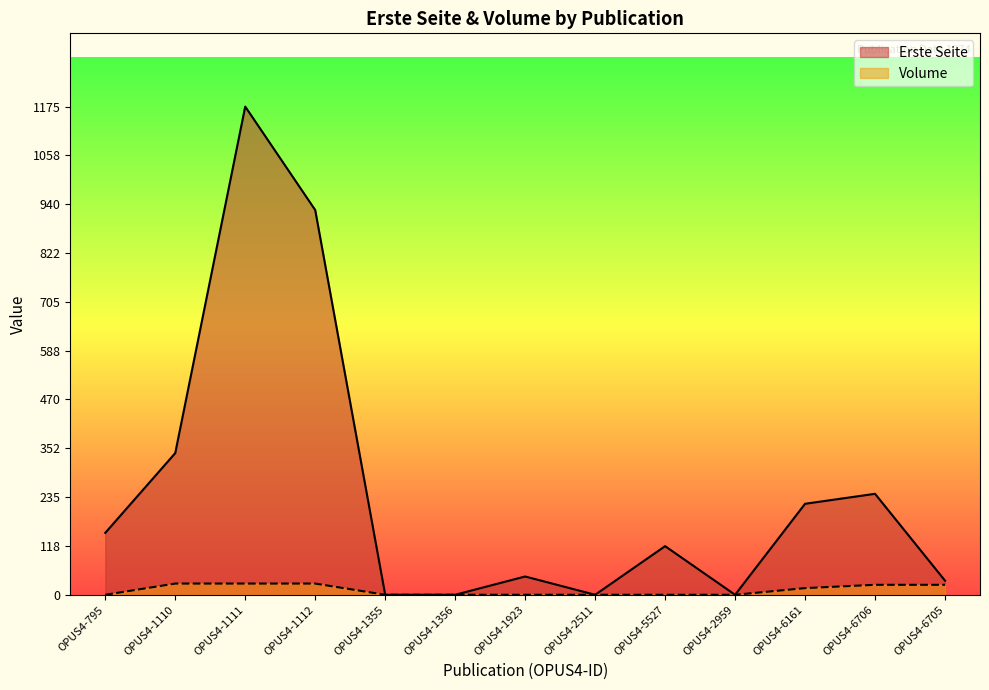

Is the value of Erste Seite at OPUS4-6706 greater than the value of Volume at OPUS4-1111?

Yes